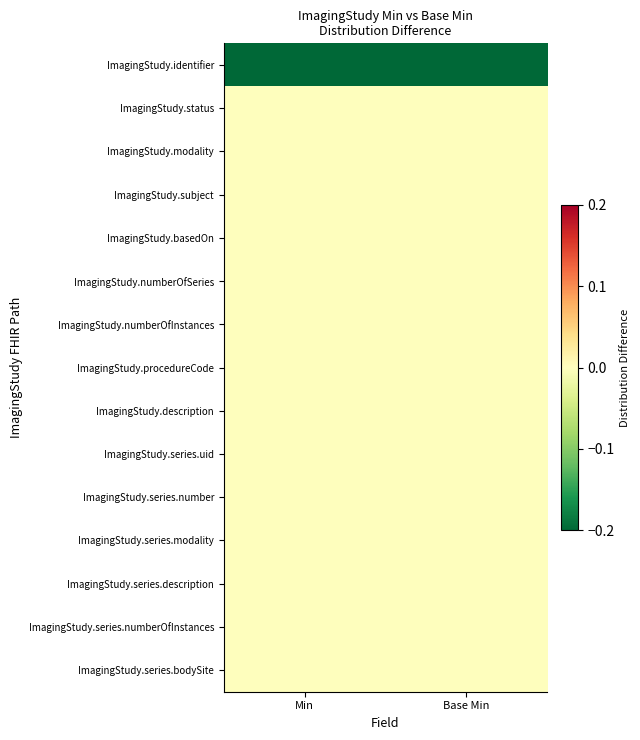

What is the spread (max minus min) of values at Base Min?

1